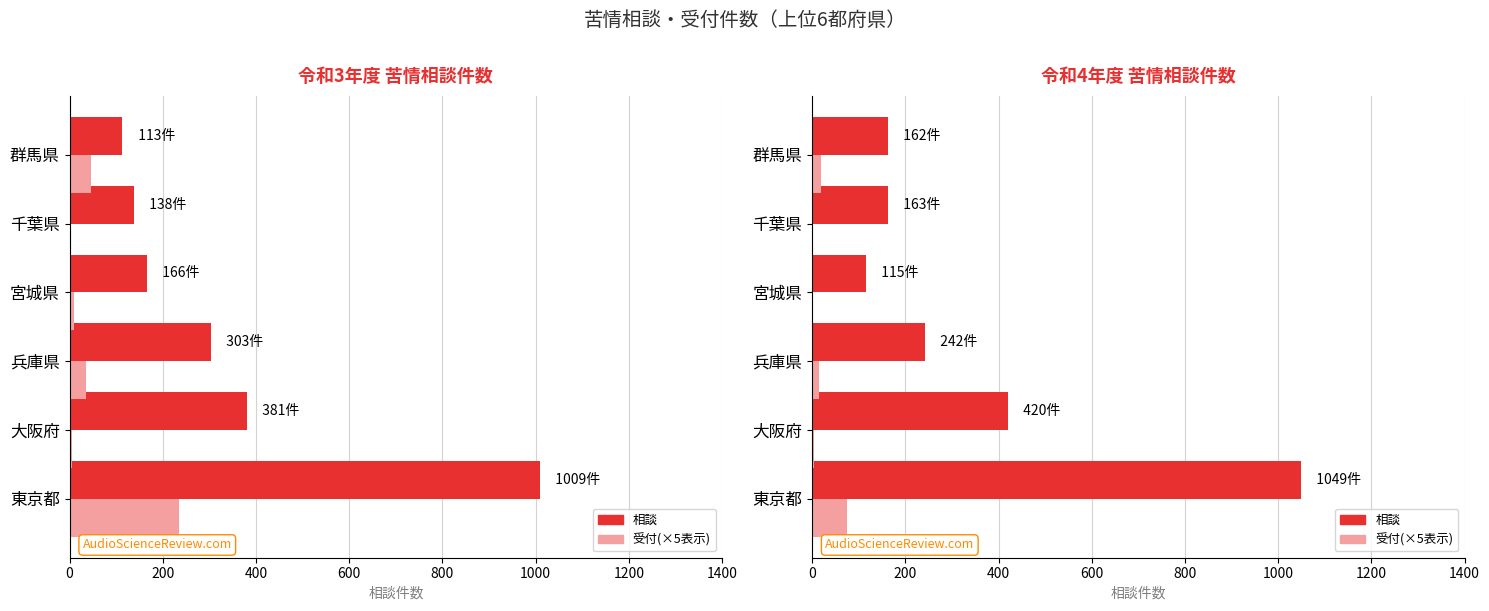

How many bars are there in total?

24